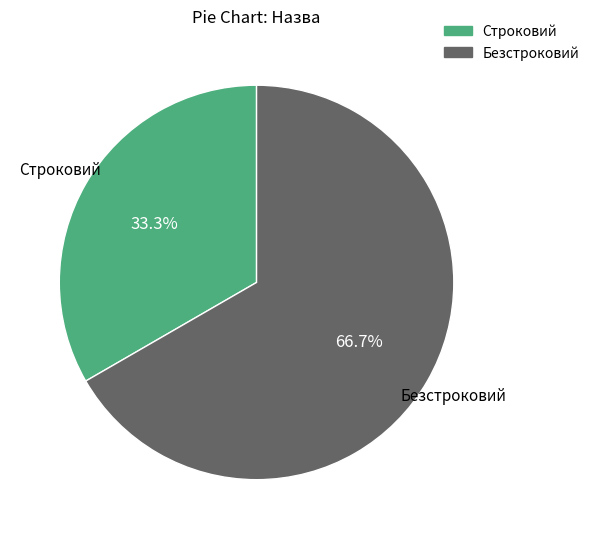

What percentage is the Строковий slice, to the nearest percent?

33%